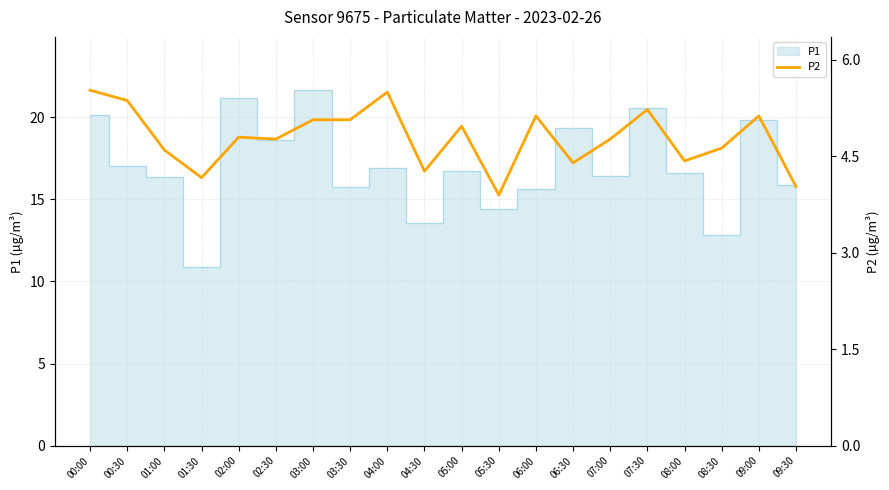

Where is the data nearest to the value 4?

09:30